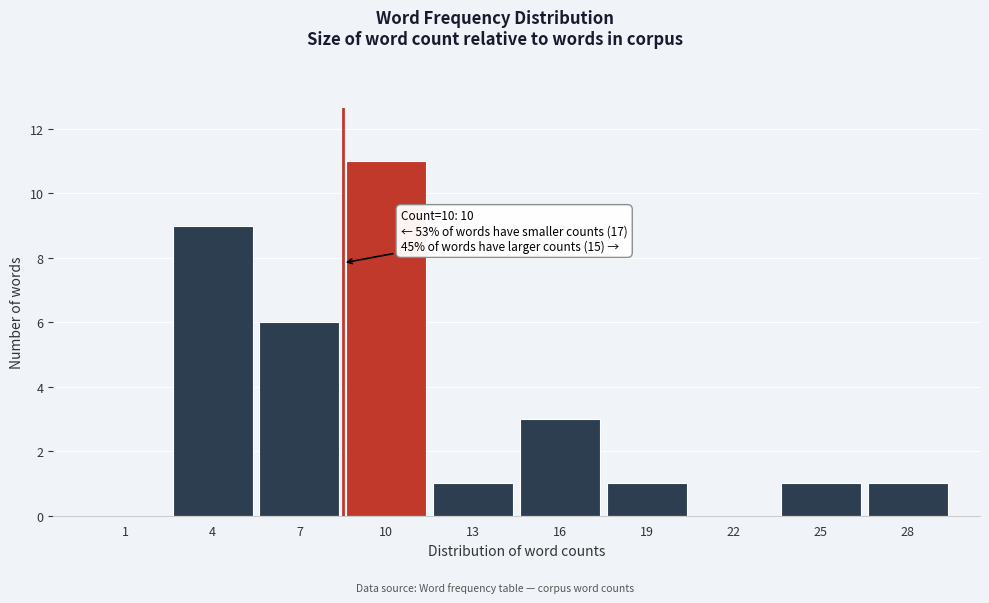

Reading right to left, list all the values displayed in this chart.

28=1	25=1	22=0	19=1	16=3	13=1	10=11	7=6	4=9	1=0